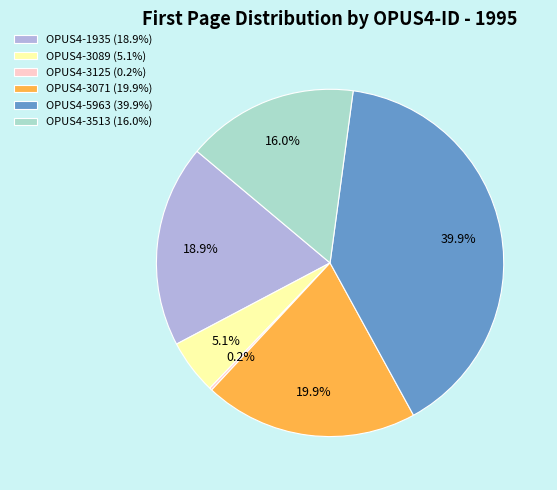

What percentage do OPUS4-3071 (19.9%) and OPUS4-5963 (39.9%) together represent?

59.8%